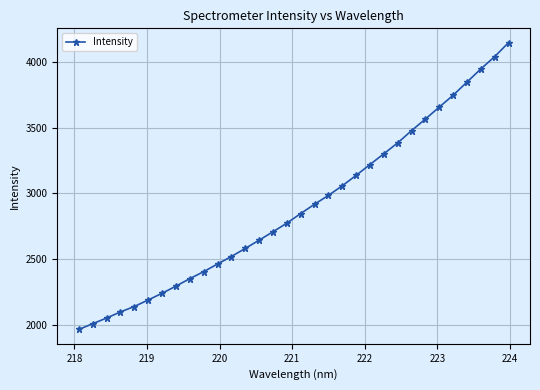

True or false: the data has more than 2 interior local peaks.

False